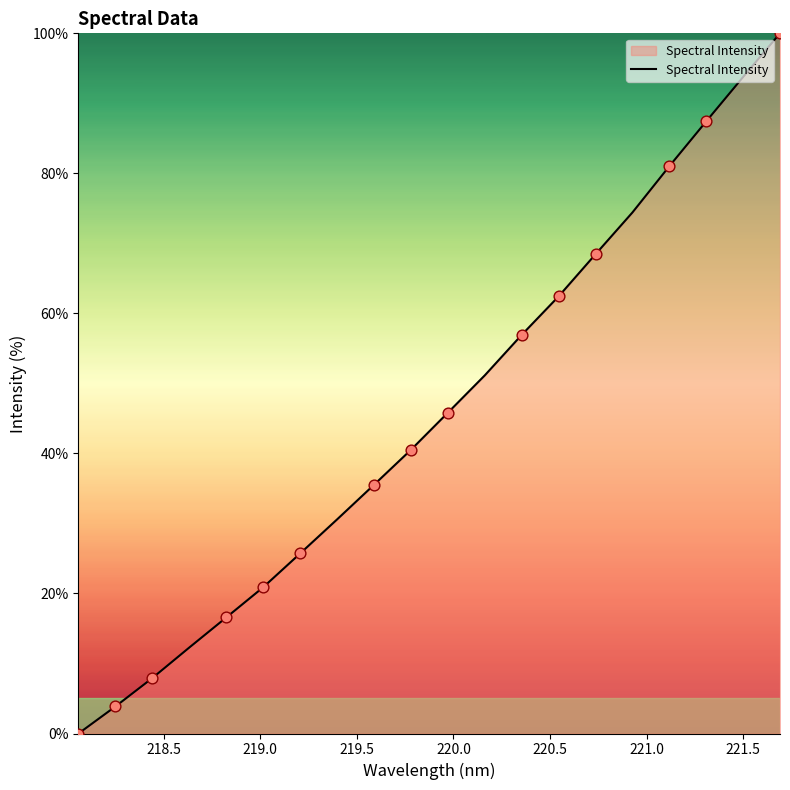

What is the difference between the maximum and minimum values?

100.0